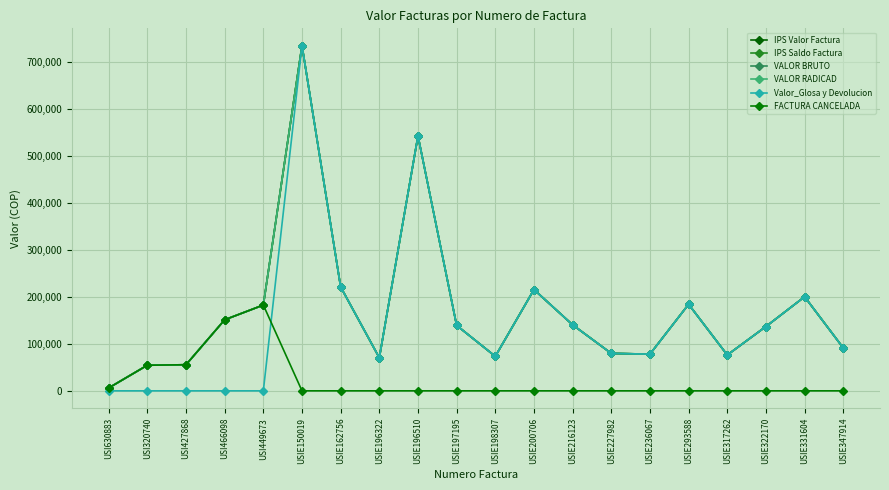

Is this an area chart (filled region under the line)?

No